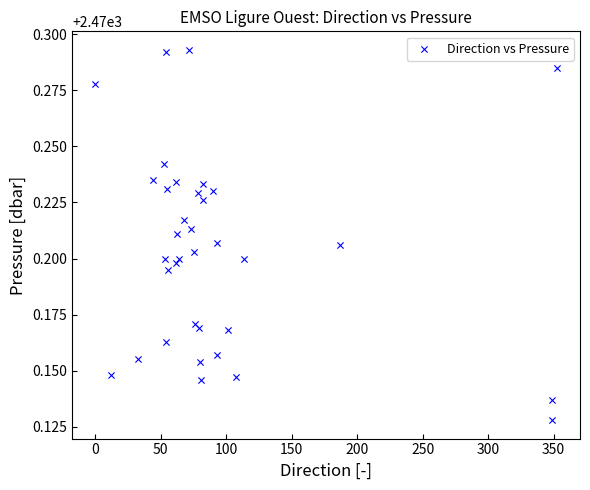

What is the range of X values (max minus min)?

352.6